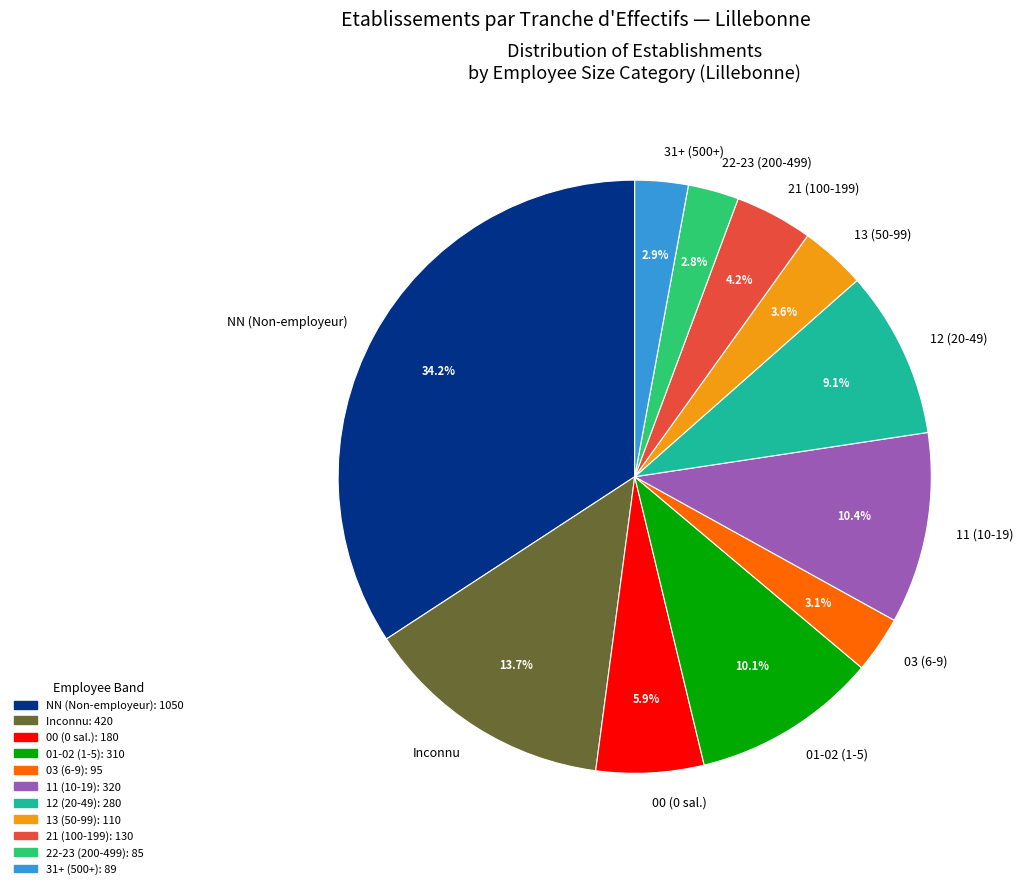

Which slice is the largest?

NN (Non-employeur)